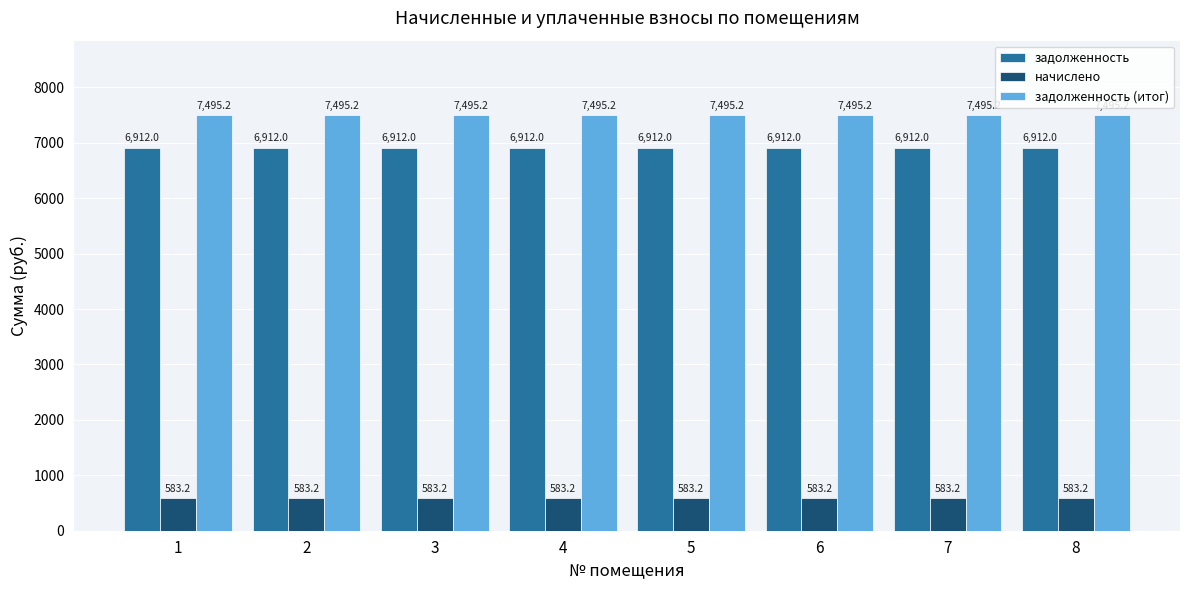

What is the greatest value displayed?

7495.2